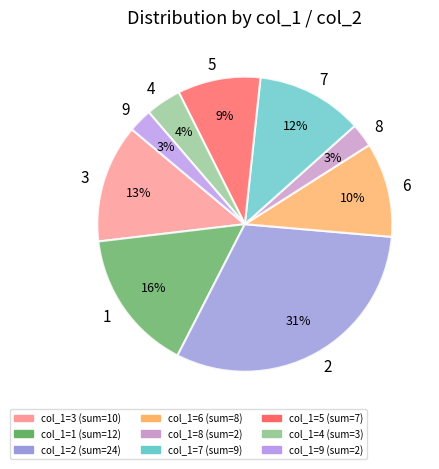

To the nearest percent, what is the difference between the 5 and 3 slice percentages?

4%